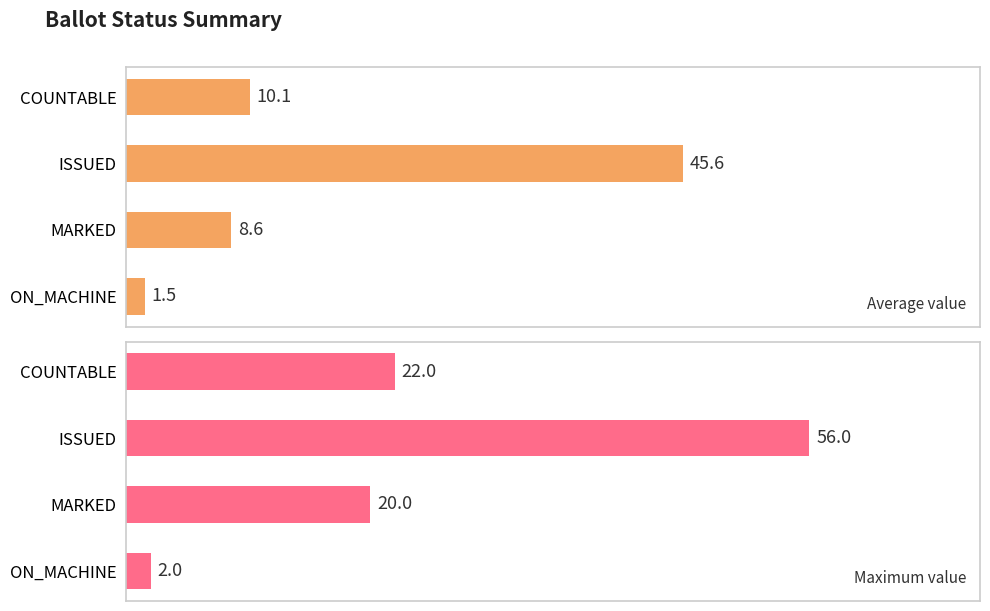

List the labels in order of Average value value, largest first.

ISSUED, COUNTABLE, MARKED, ON_MACHINE